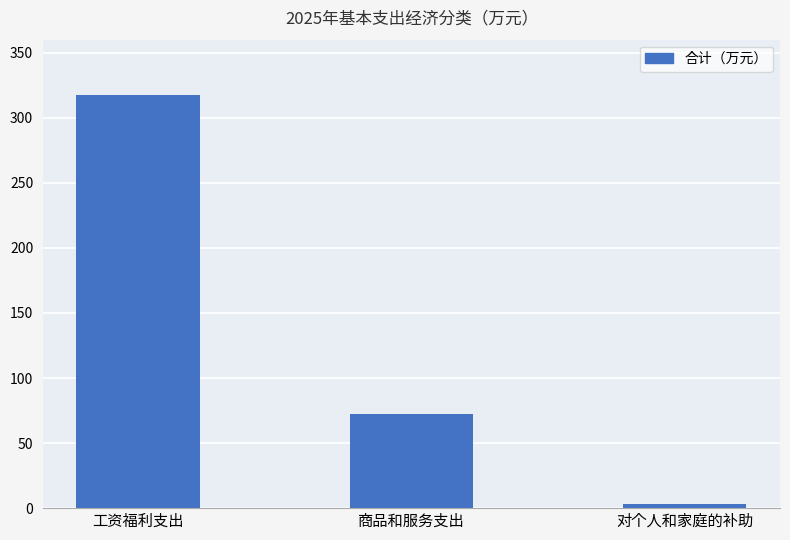

Where is the data nearest to the value 160?

商品和服务支出